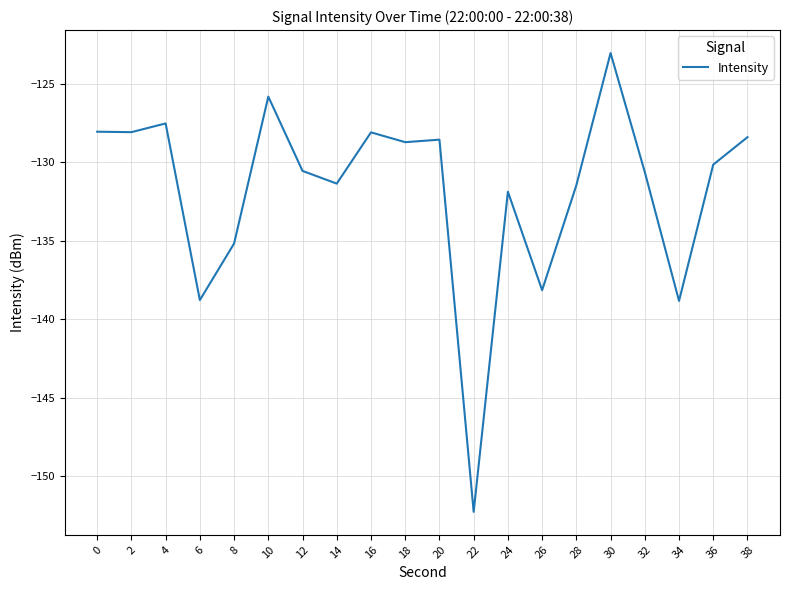

What is the maximum value shown in the chart?

-123.0